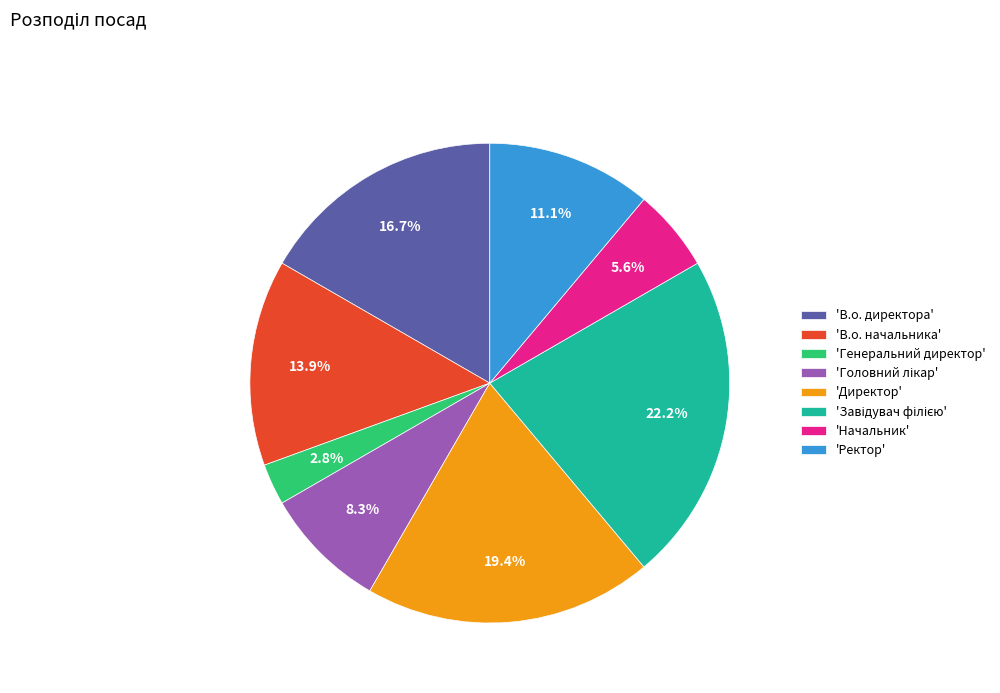

Combined, what portion of the pie is 'В.о. директора' and 'Ректор'?

27.8%